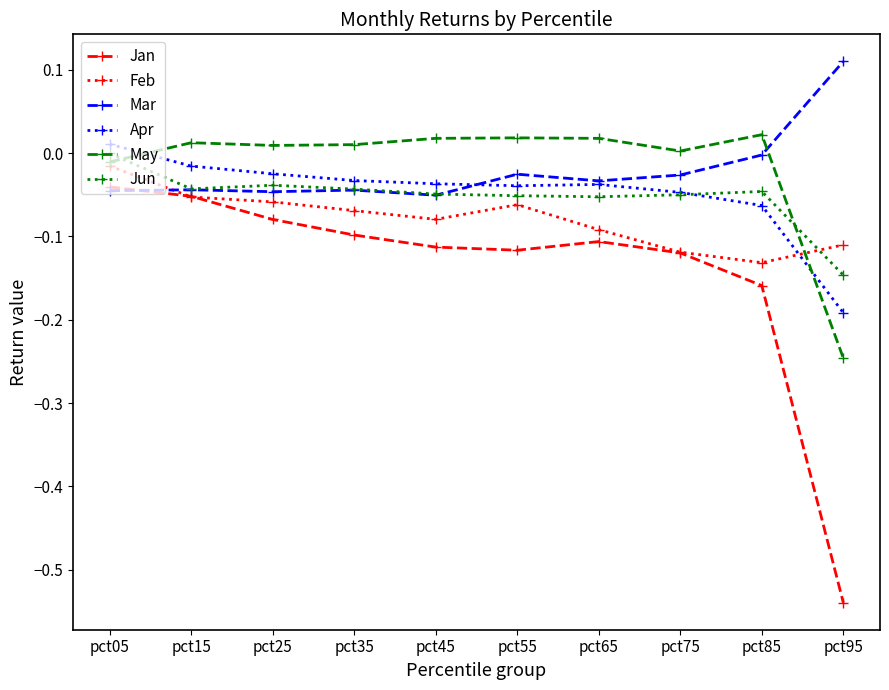

At which category is the sum across all series the highest?

pct05